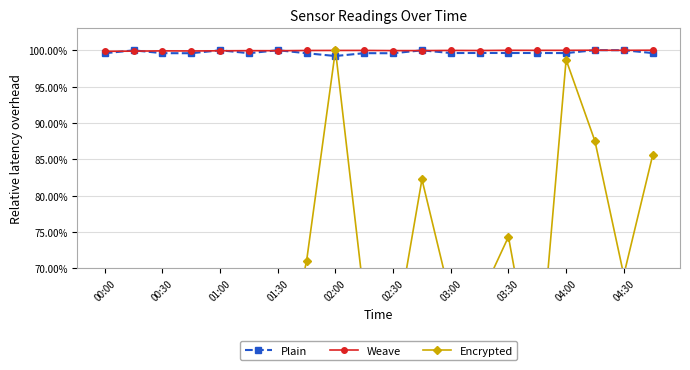

Is it true that Weave equals 100.0 at 04:00?

True